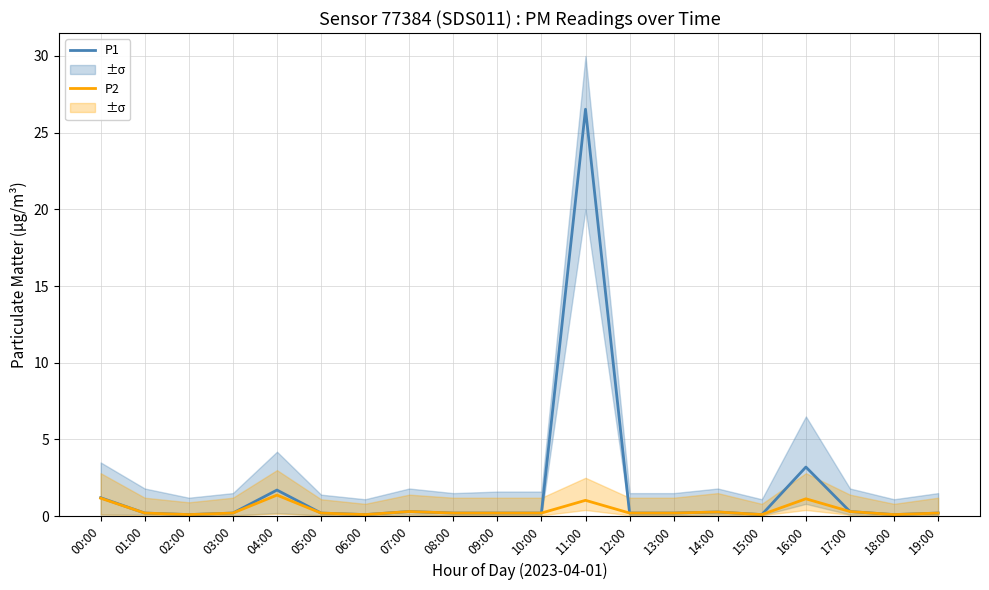

Read the P1 value at 16:00.

3.2